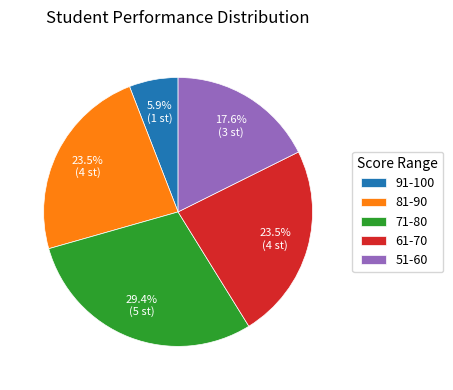

To the nearest percent, what is the difference between the largest and smallest slice percentages?

24%